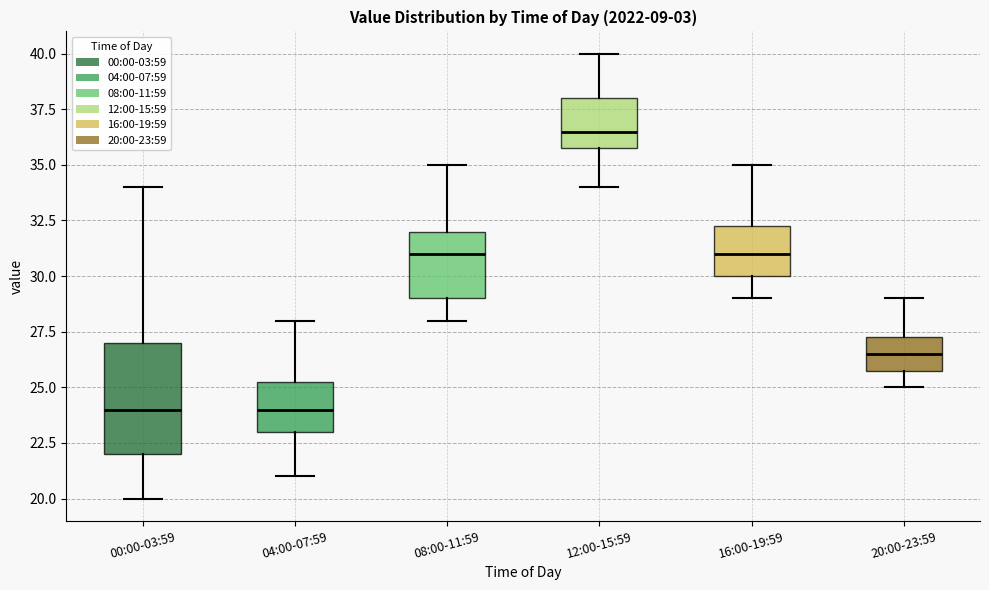

Which box's median line is the highest?

12:00-15:59